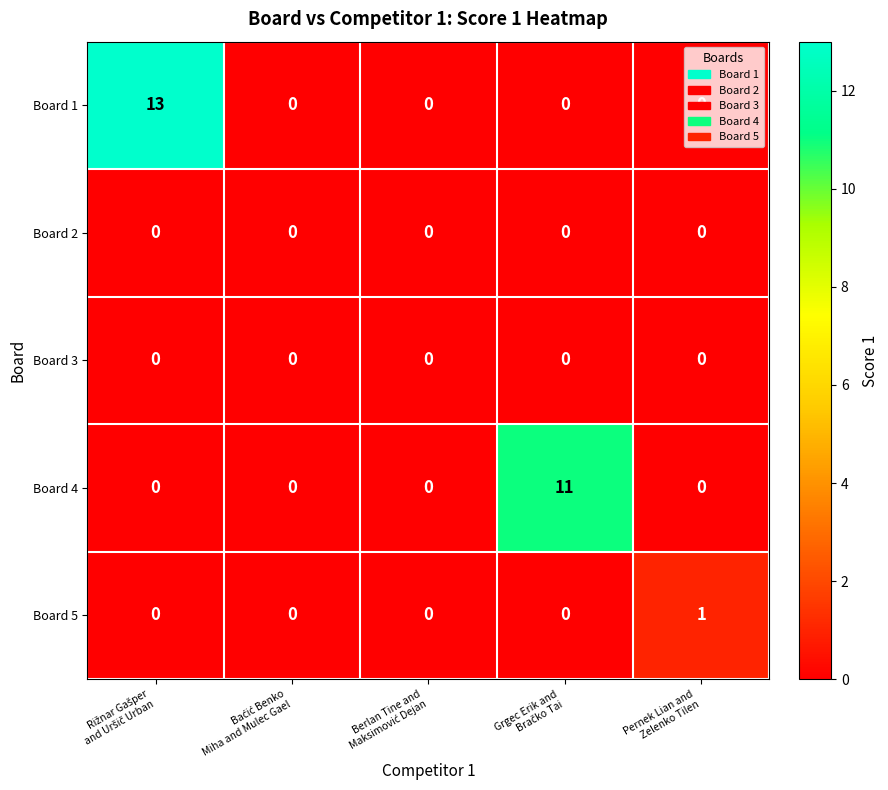

What is the sum of all Board 4 values?

11